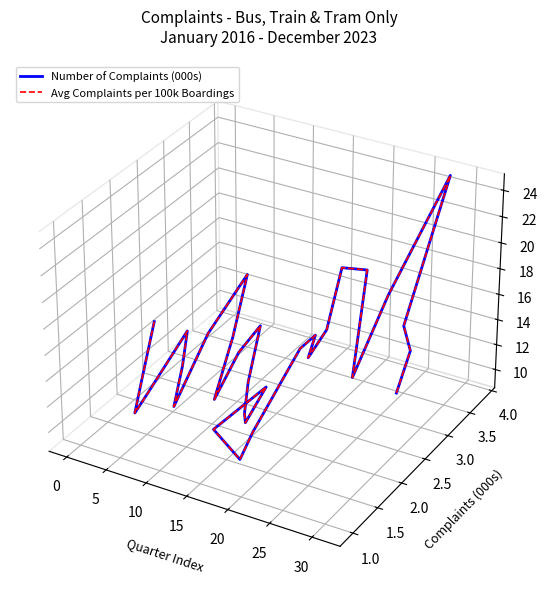

The Number of Complaints (000s) series shows -0.0 at 10. True or false?

False